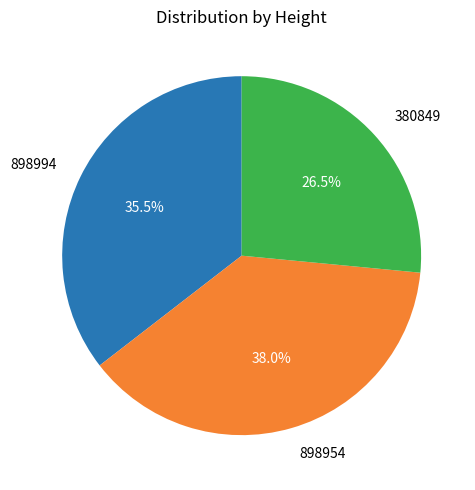

Rank the categories by value from lowest to highest.

380849, 898994, 898954